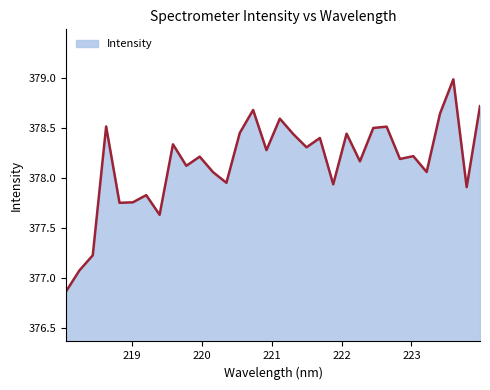

List the labels in order of value, smallest first.

218.0596, 218.2508, 218.442, 219.3979, 218.8244, 219.0156, 219.2067, 223.7895, 221.8812, 220.3533, 220.1623, 223.2172, 219.7801, 222.263, 222.8355, 219.9712, 223.0264, 220.9264, 221.4993, 219.589, 221.6902, 221.3083, 222.0721, 220.5444, 222.4538, 222.6447, 218.6332, 221.1174, 223.408, 220.7354, 223.9802, 223.5987